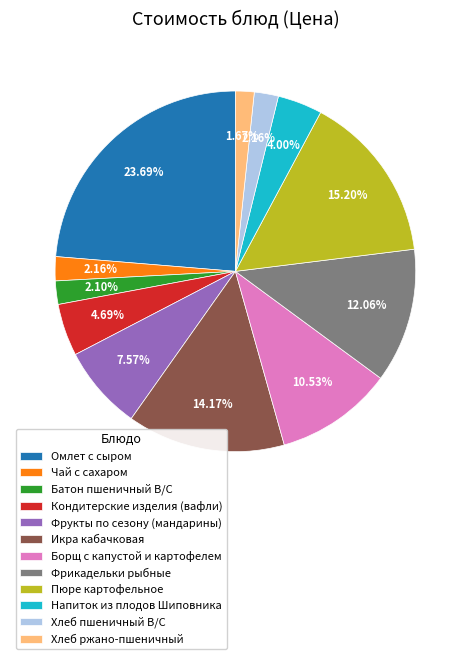

To the nearest percent, what percentage of the pie is Кондитерские изделия (вафли)?

5%